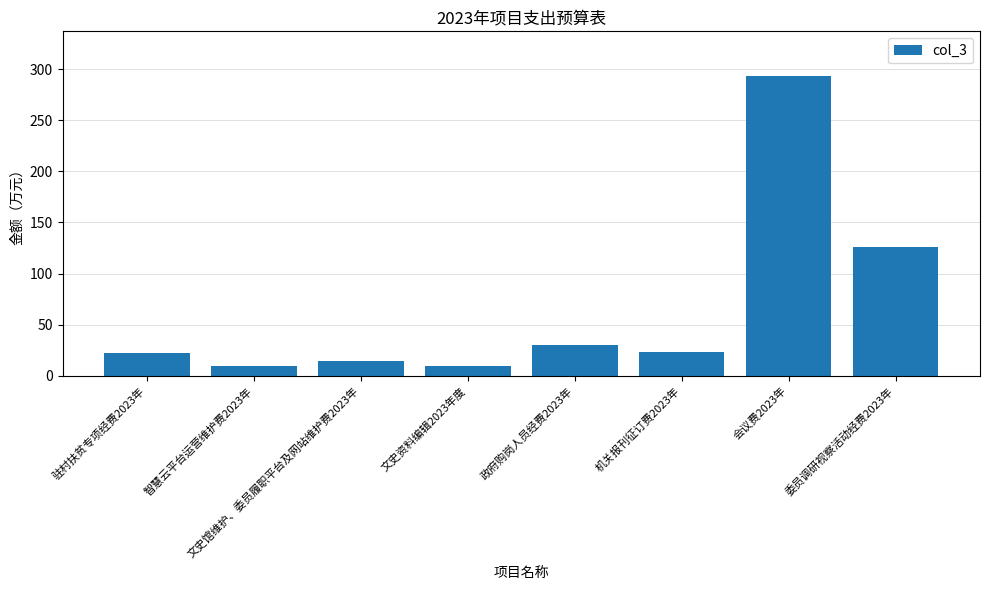

The value at 委员调研视察活动经费2023年 is 126.2. True or false?

True